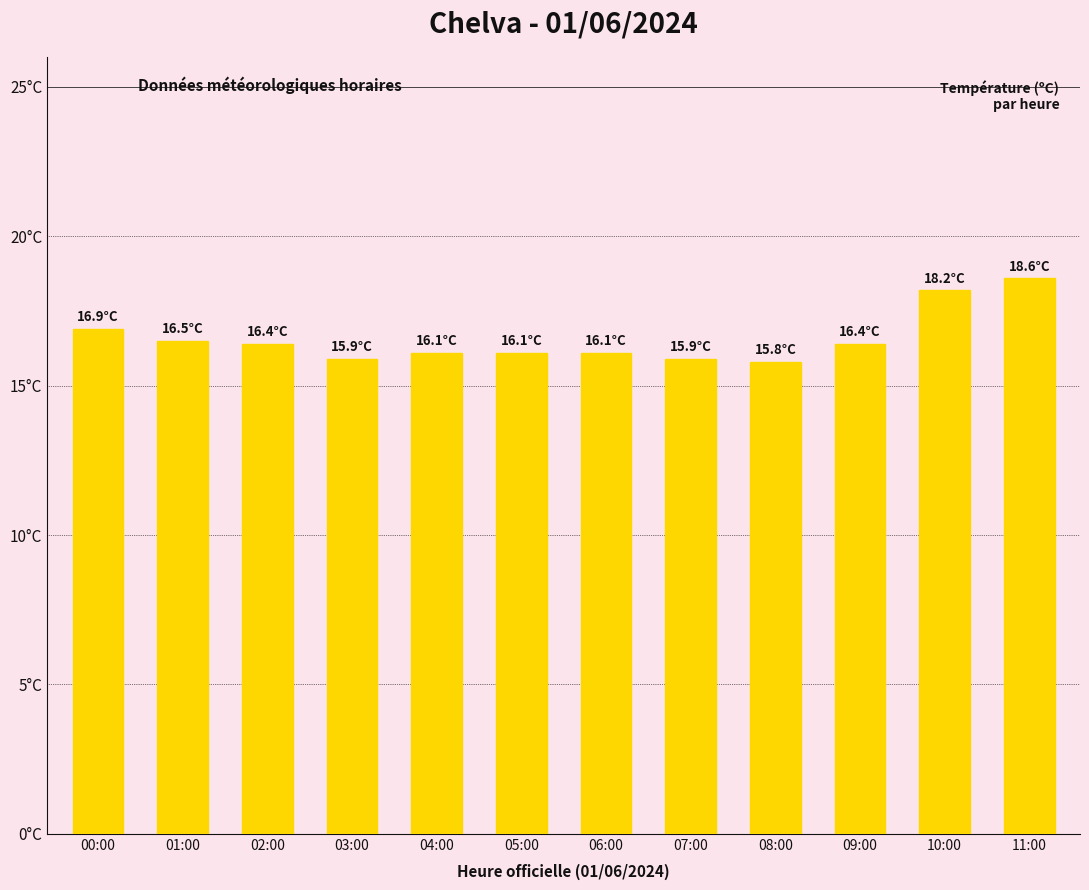

List the labels in order of value, smallest first.

08:00, 03:00, 07:00, 04:00, 05:00, 06:00, 02:00, 09:00, 01:00, 00:00, 10:00, 11:00